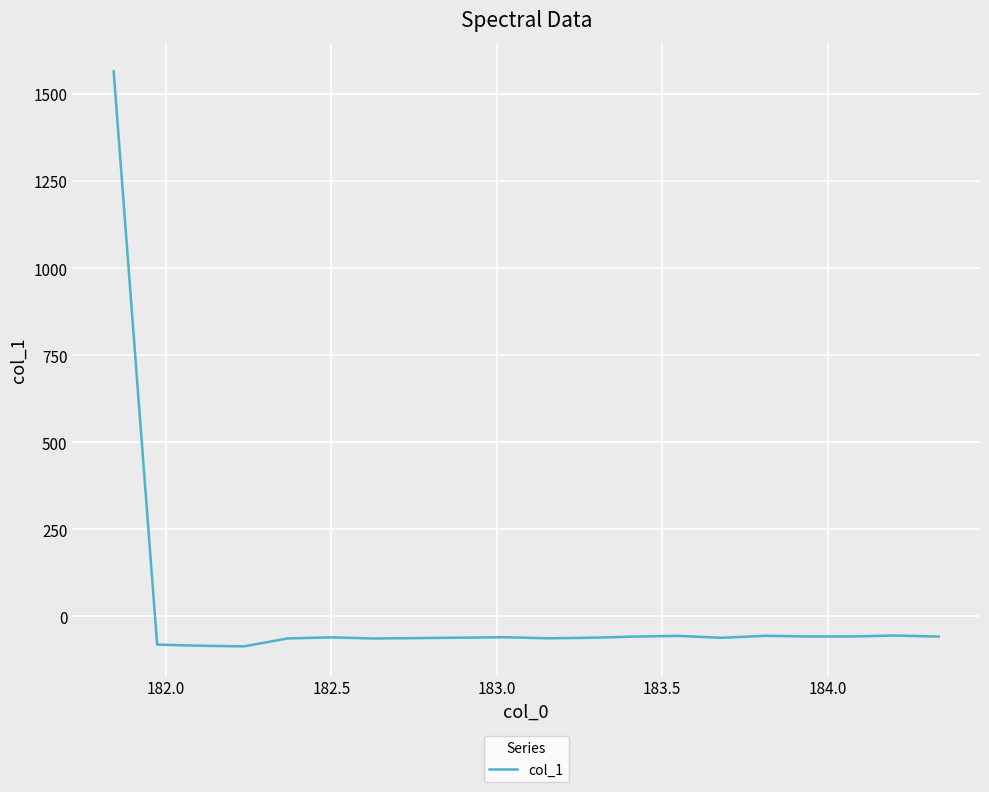

What is the greatest value displayed?

1564.5